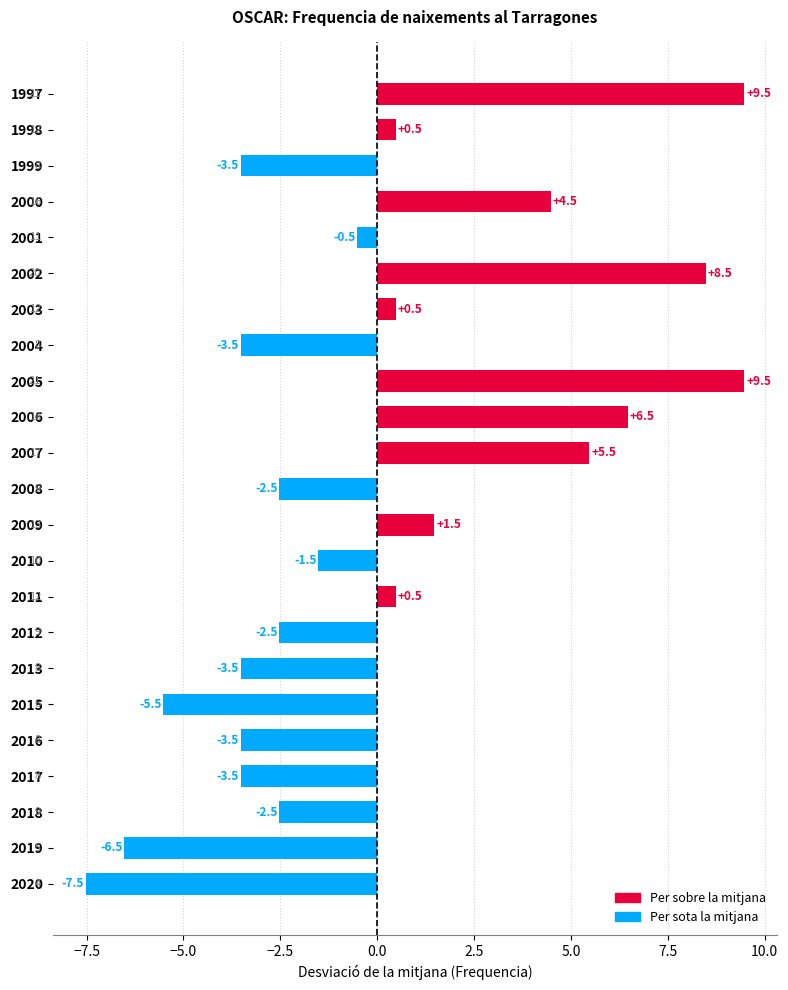

What is the difference between the values at 1998 and 2005?

9.0